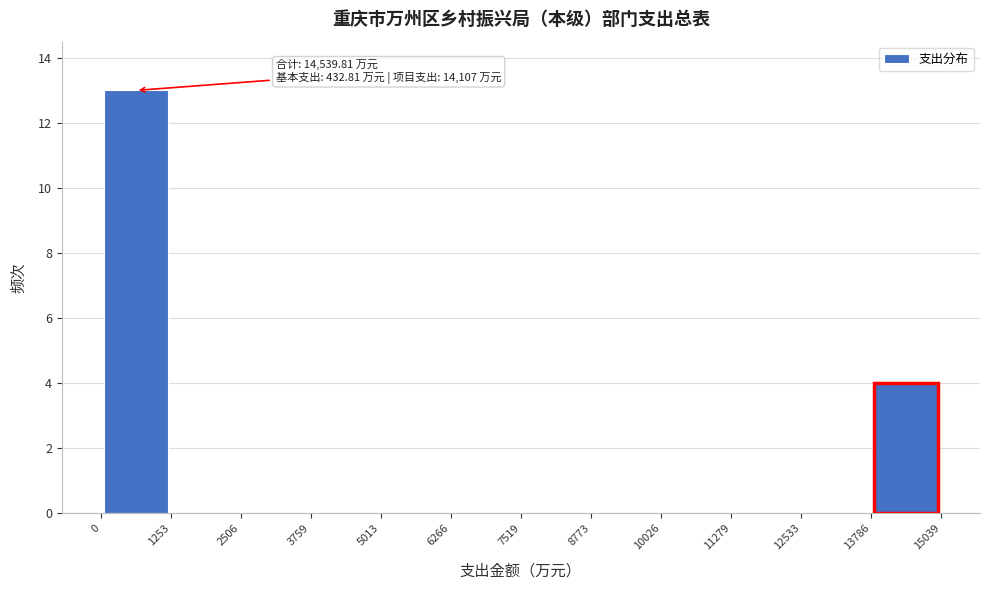

Over which range of the x-axis is the bar tallest?

0 to 1253